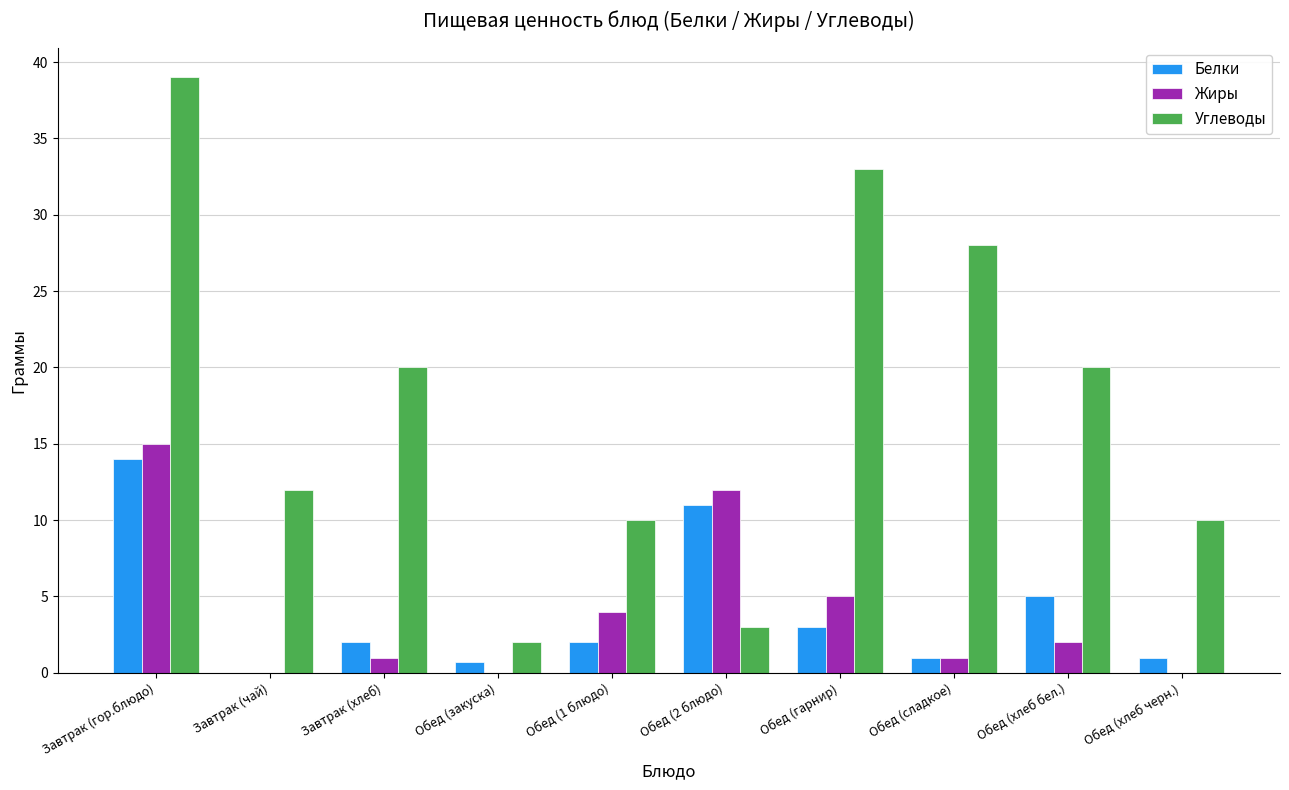

What is the total value across all series at Обед (гарнир)?

41.0